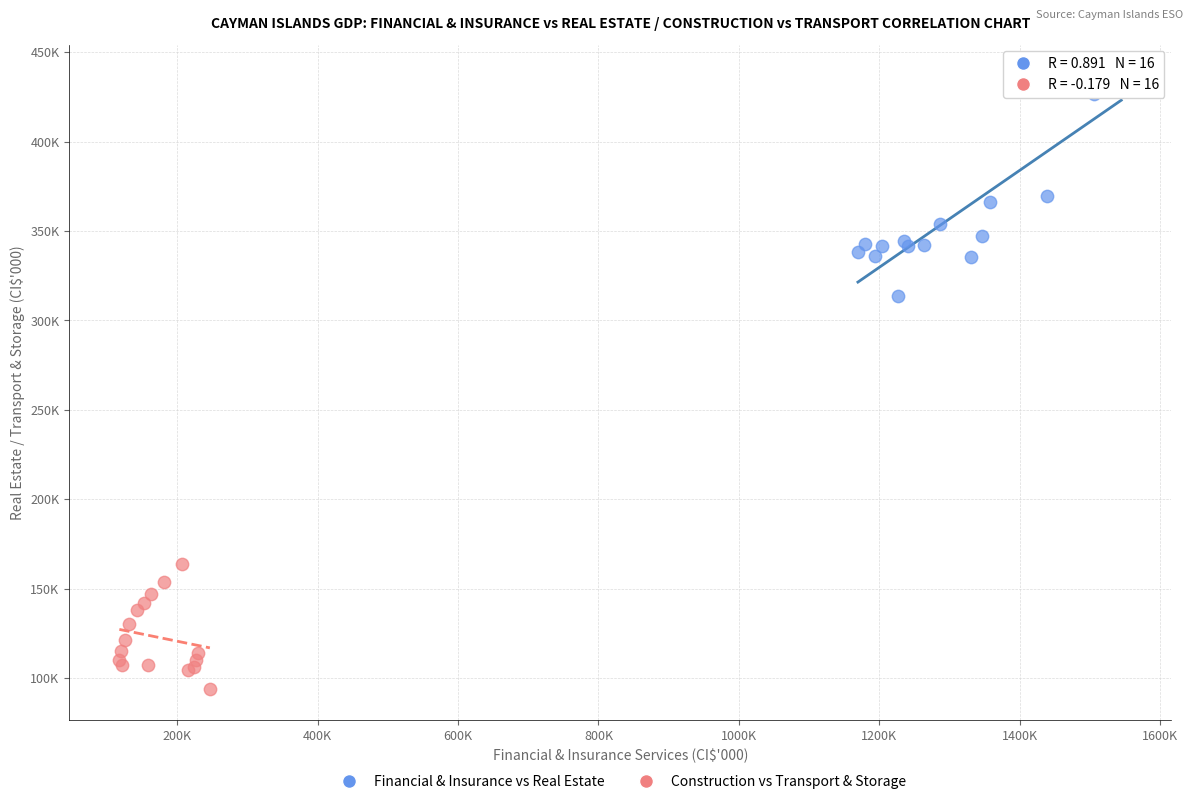

What are all the series names shown in the legend?

Financial & Insurance vs Real Estate, Construction vs Transport & Storage